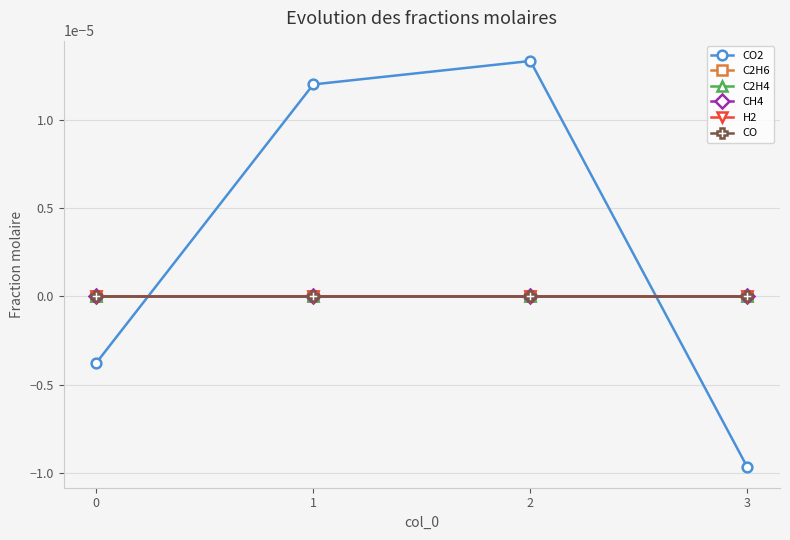

After their last crossing, which series has the higher values: H2 or CO2?

H2